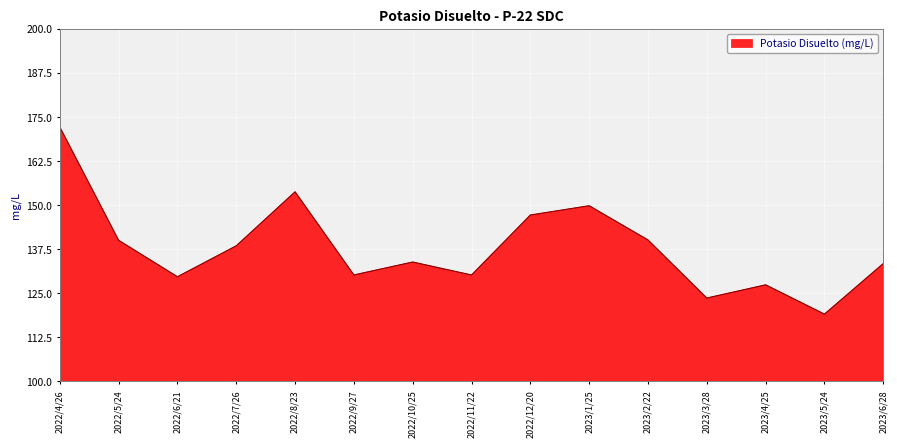

What is the difference between the maximum and minimum values?

53.0